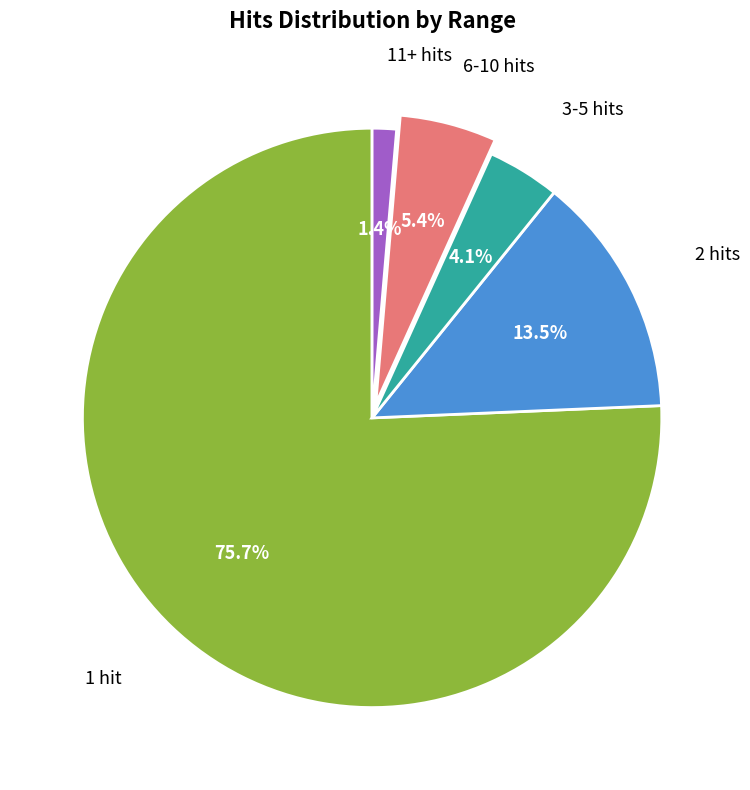

Which category has the smallest portion of the pie?

11+ hits